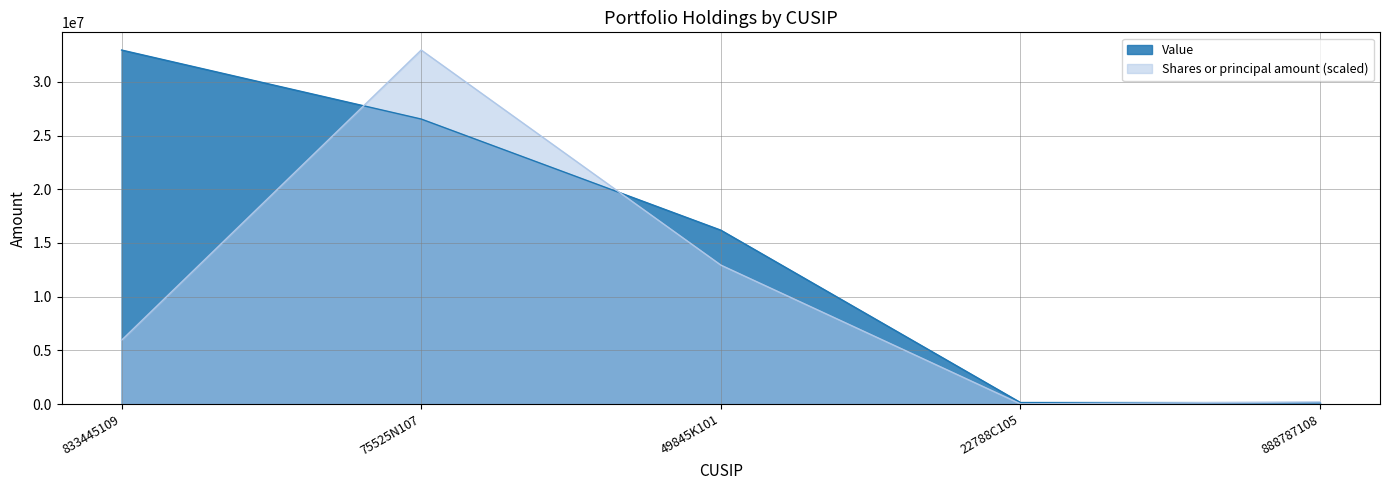

What is the average value of the Shares or principal amount series?

10416521.4